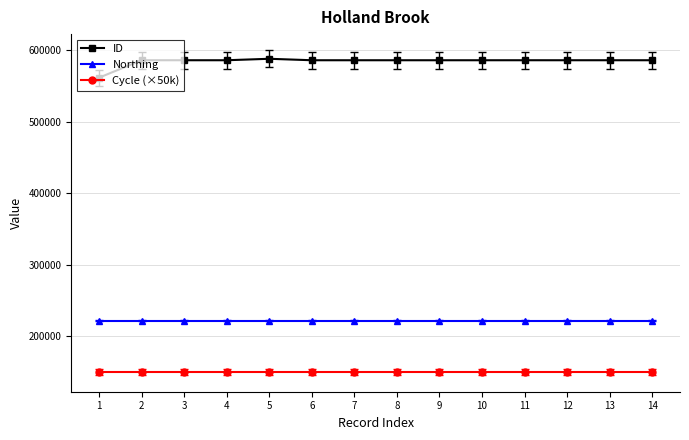

True or false: ID has a value of 364714 at 13.

False